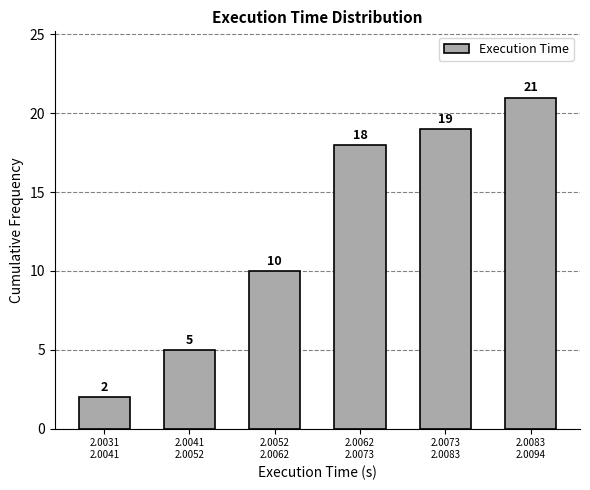

Reading left to right, what are all the values shown in this chart?

2	5	10	18	19	21